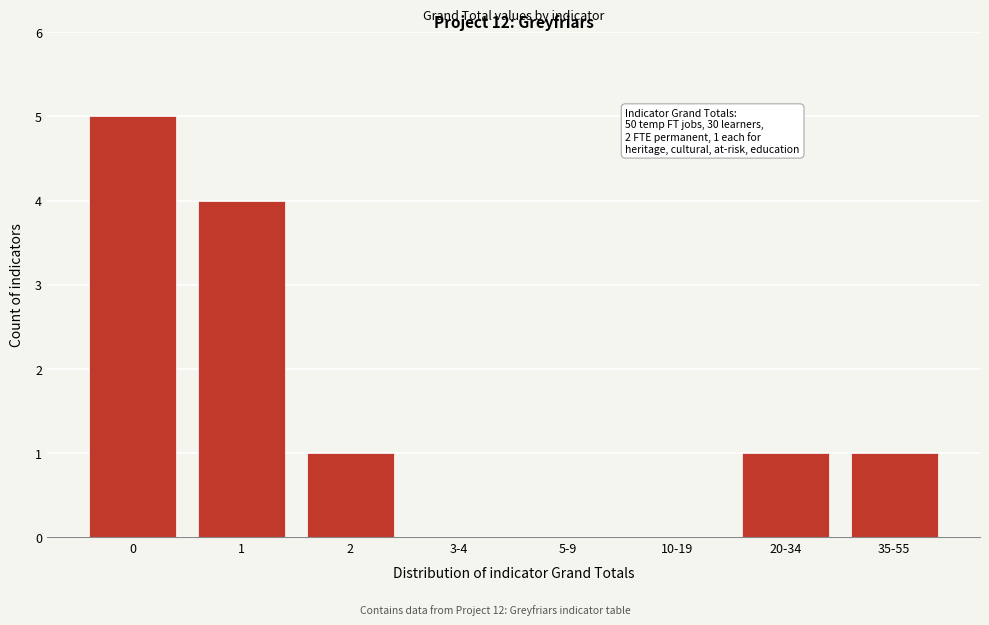

Reading right to left, what are all the values shown in this chart?

35-55=1	20-34=1	10-19=0	5-9=0	3-4=0	2=1	1=4	0=5